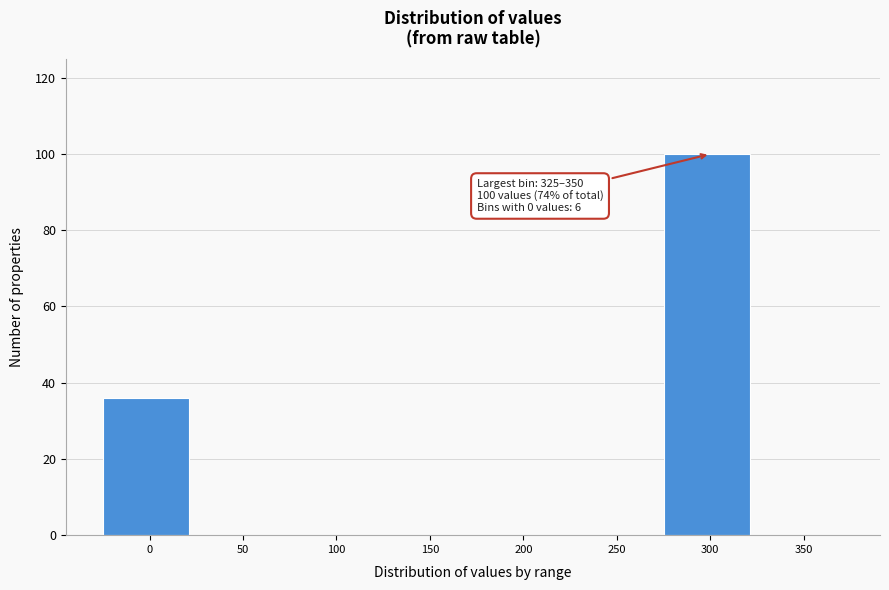

Reading left to right, list all the values displayed in this chart.

0=36	50=0	100=0	150=0	200=0	250=0	300=100	350=0